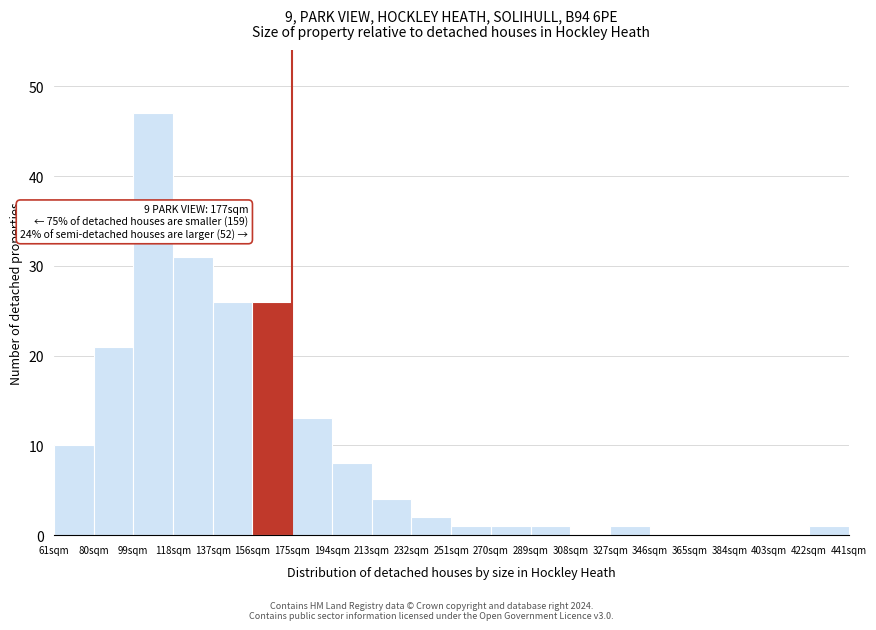

Which range on the x-axis has the tallest bar?

99 to 118